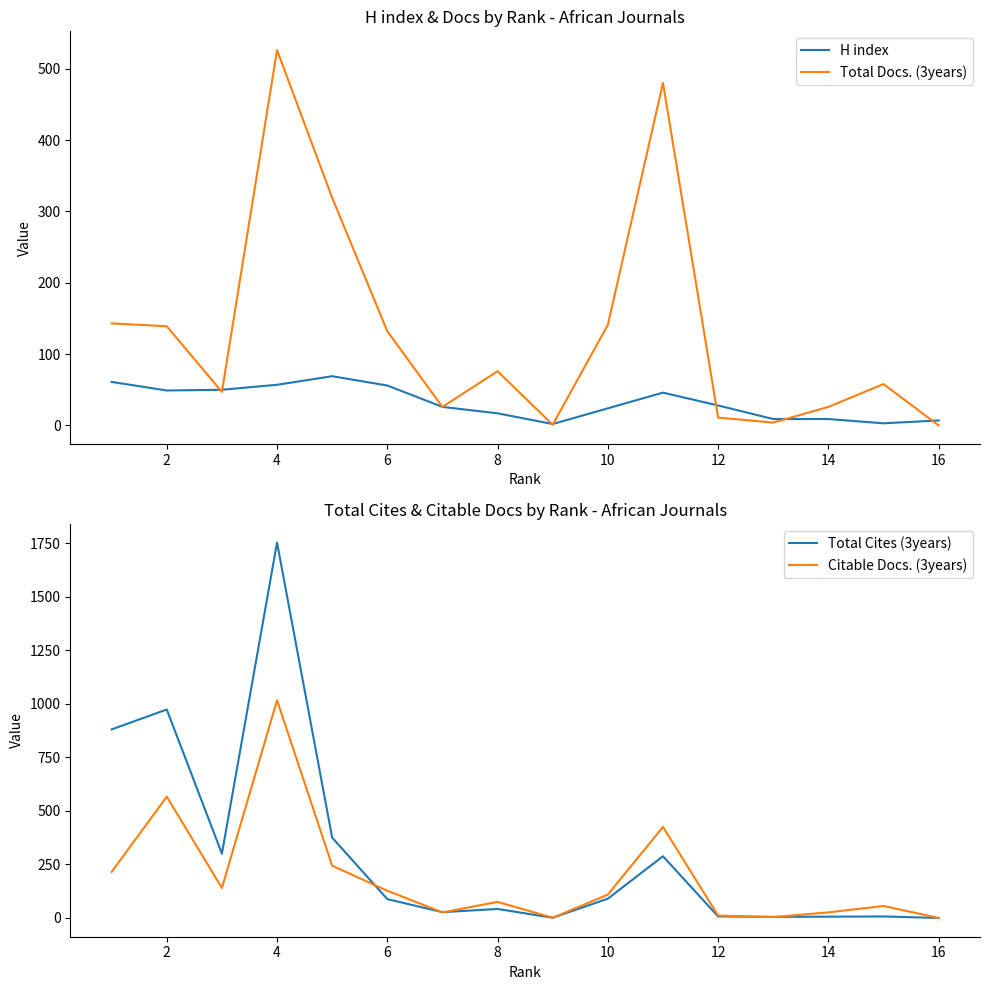

Which series has the largest total across all categories?

Total Cites (3years)